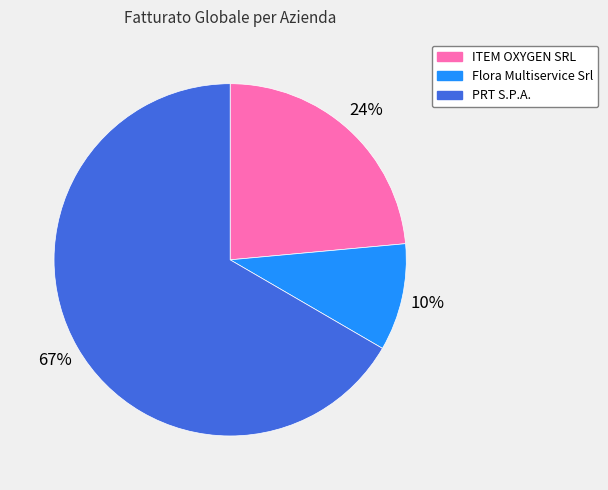

How many segments does this pie chart have?

3